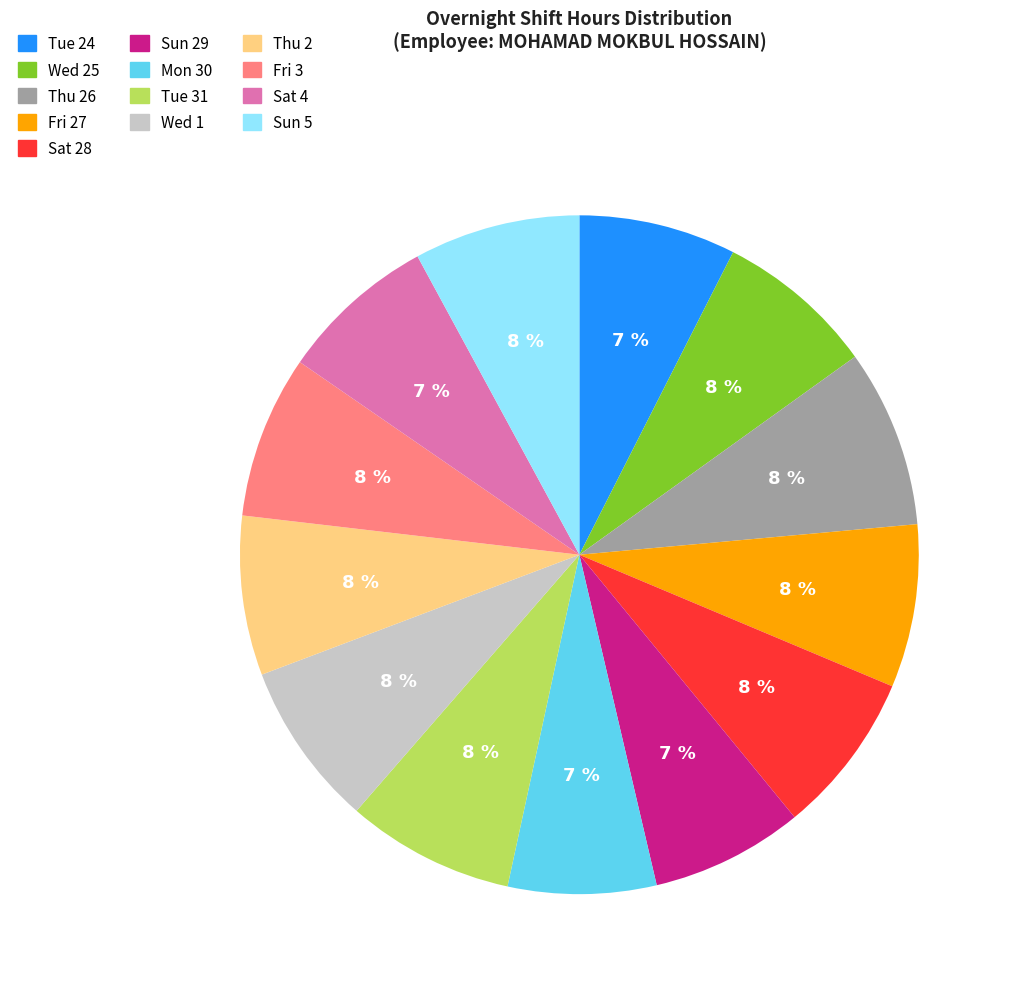

To the nearest percent, what is the average slice percentage?

8%